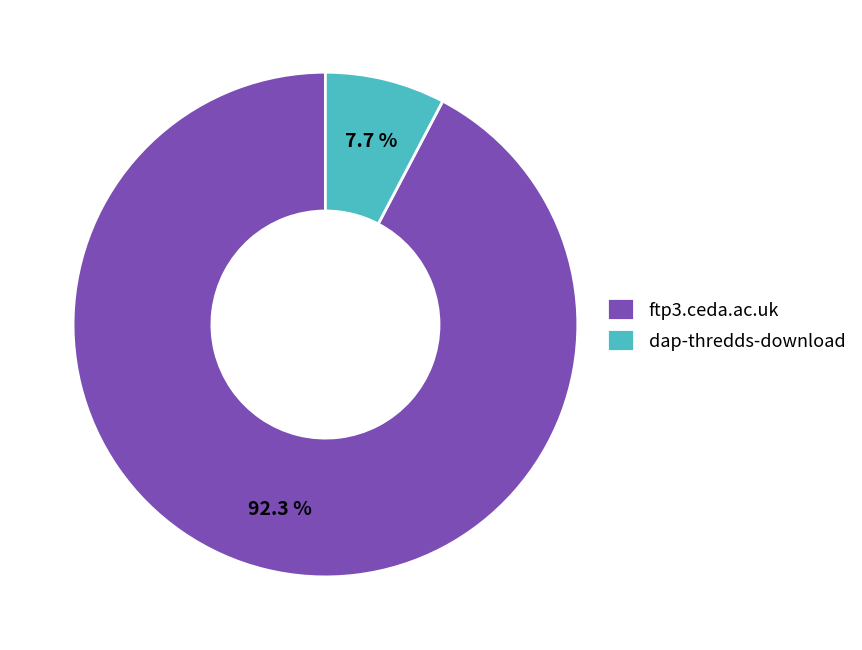

Is it true that dap-thredds-download is 1% of the pie?

False